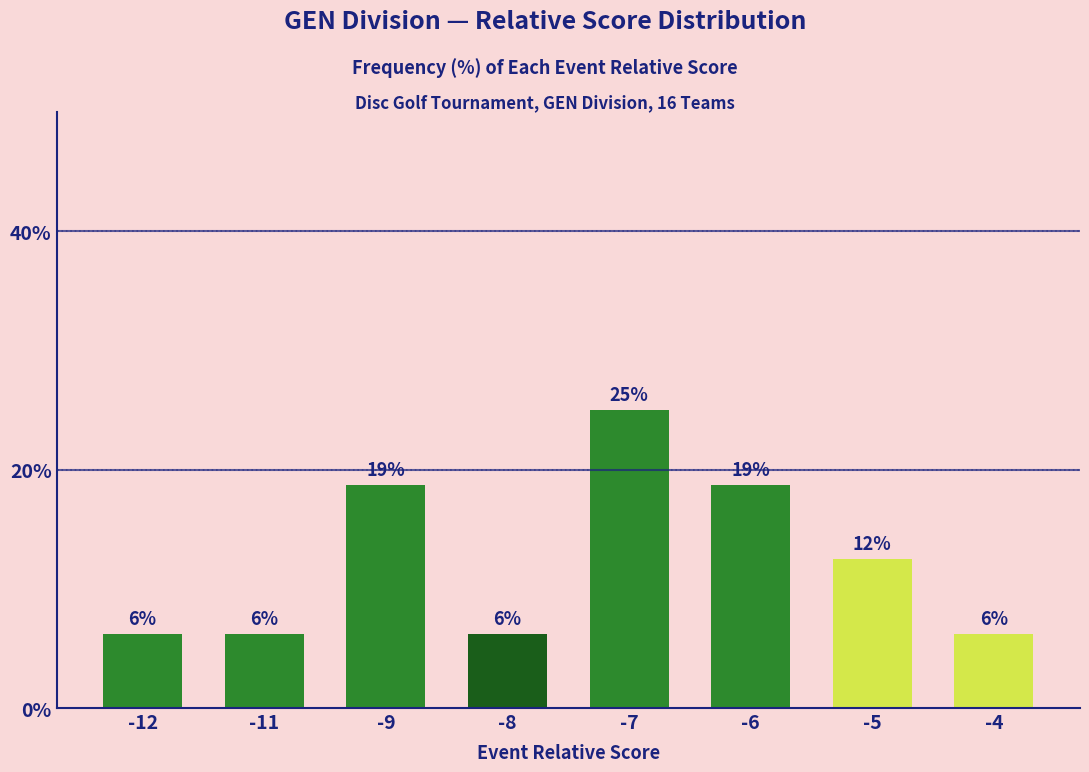

True or false: the data shows 6.5 at -9.

False